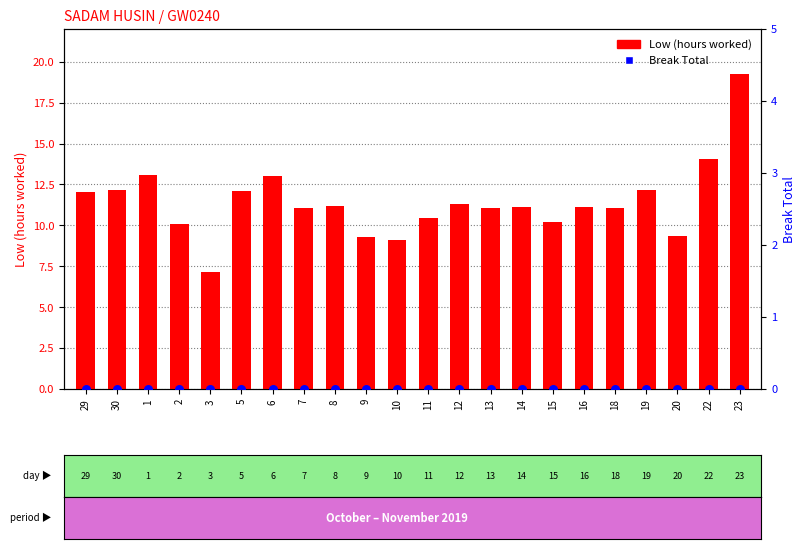

At which category is the sum across all series the highest?

23